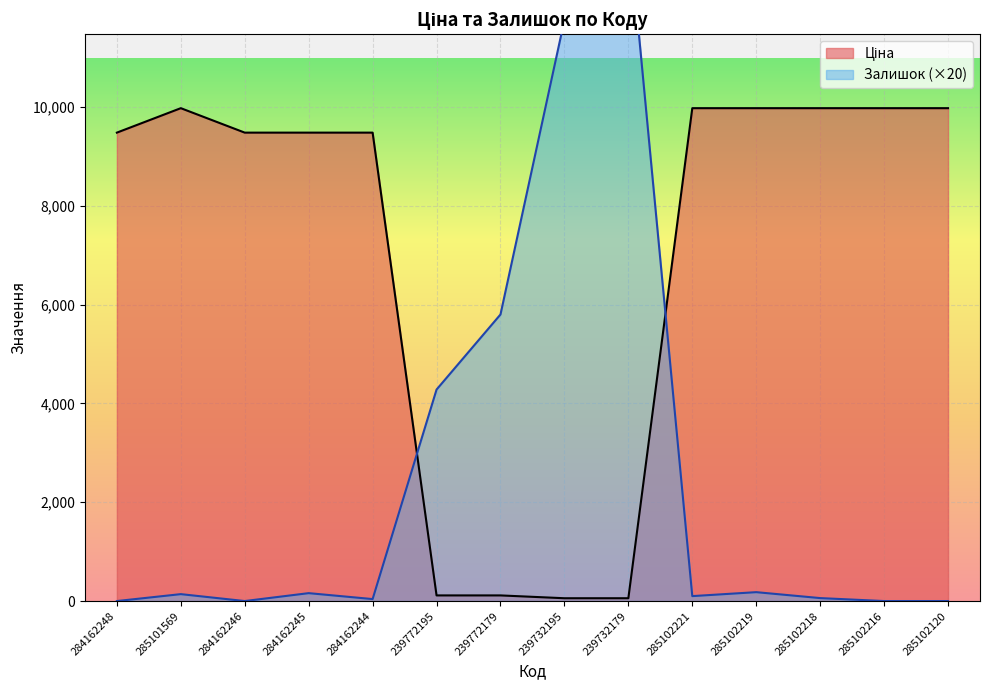

True or false: Ціна and Залишок cross at least once.

True